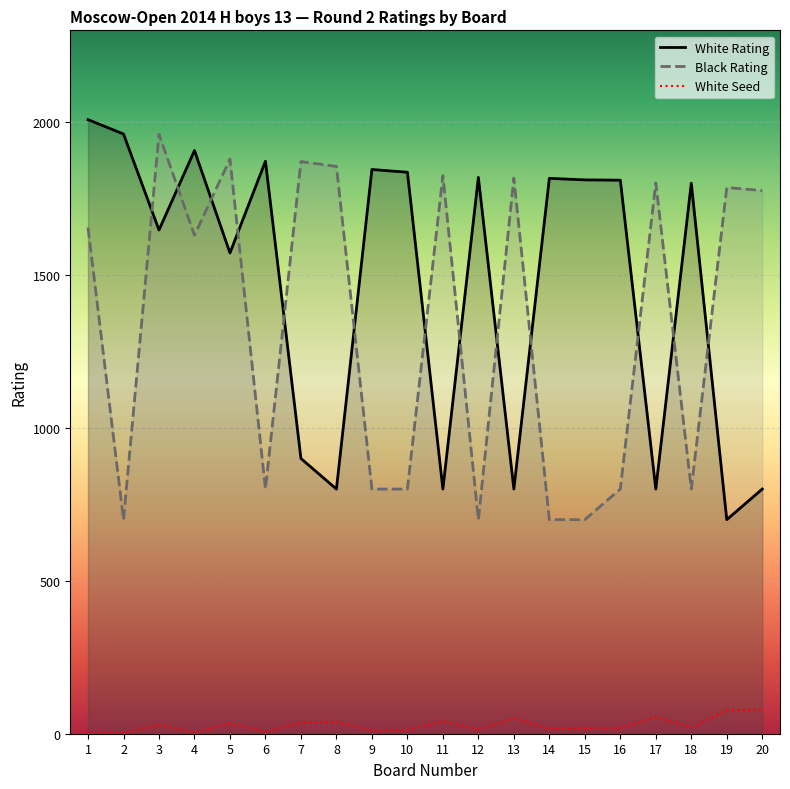

What is the value of the Black Rating point at the 7th from the left?

1871